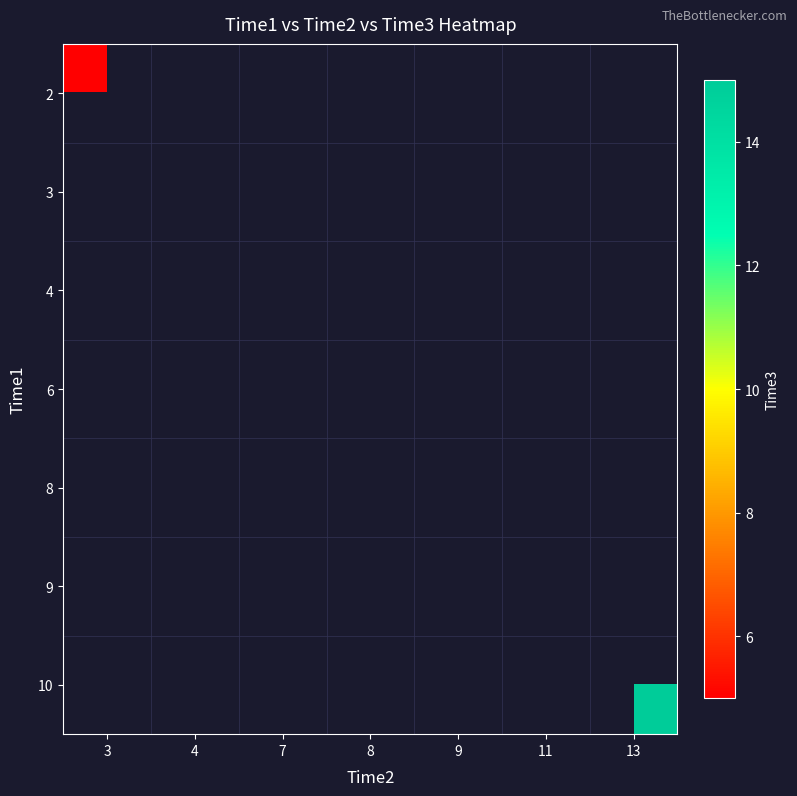

What is the maximum value shown in the chart?

15.0